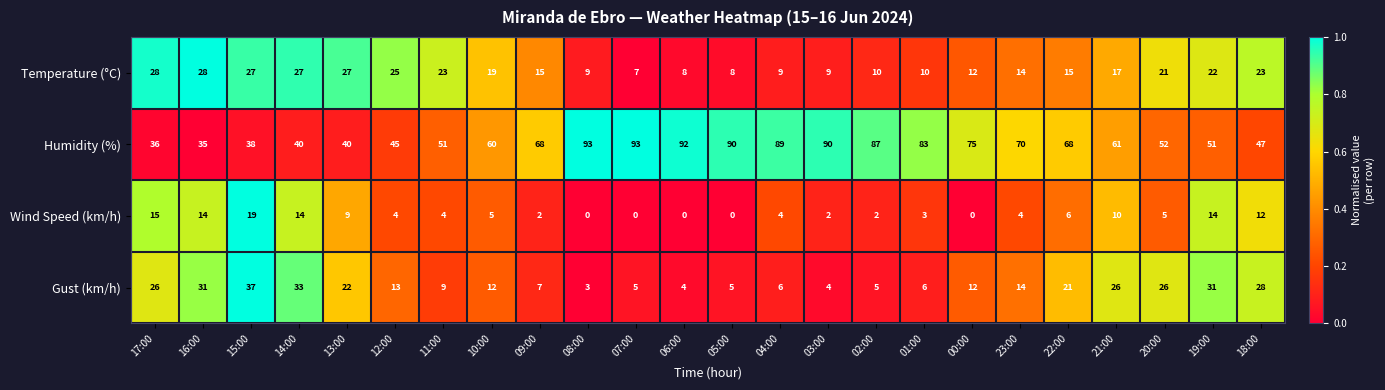

At which label does Gust (km/h) reach its minimum?

08:00